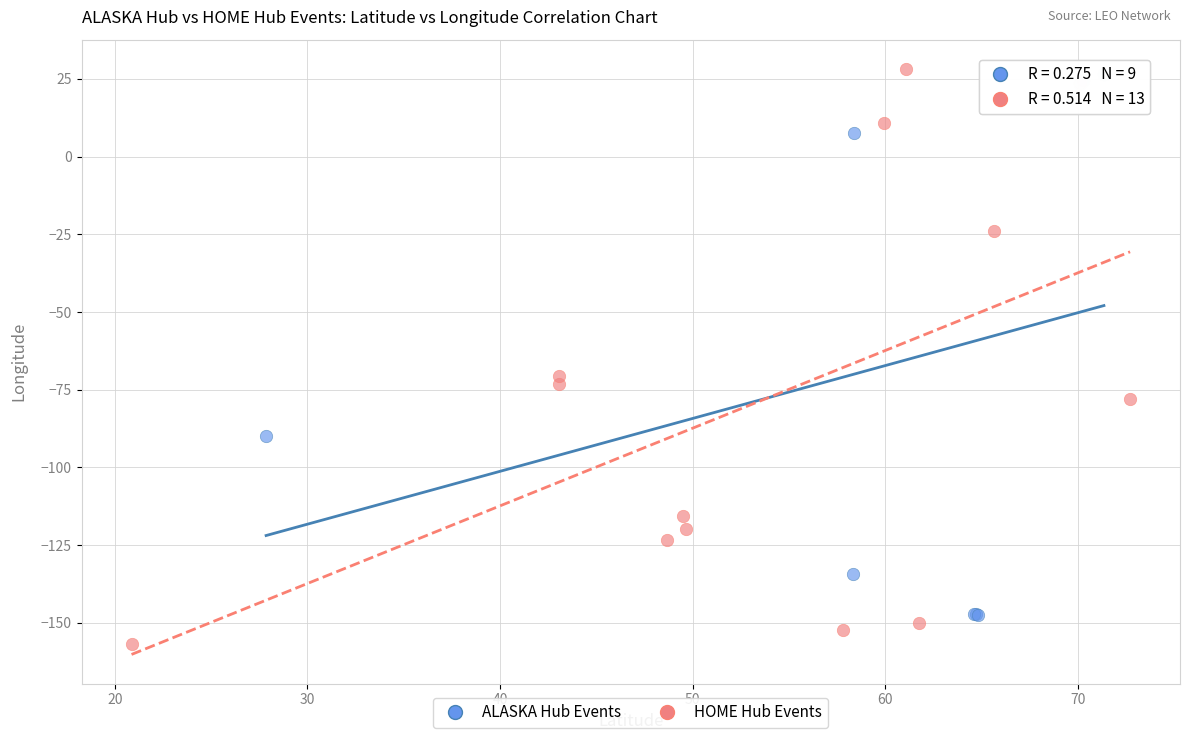

Which series contains the lowest Y value?

HOME Hub Events